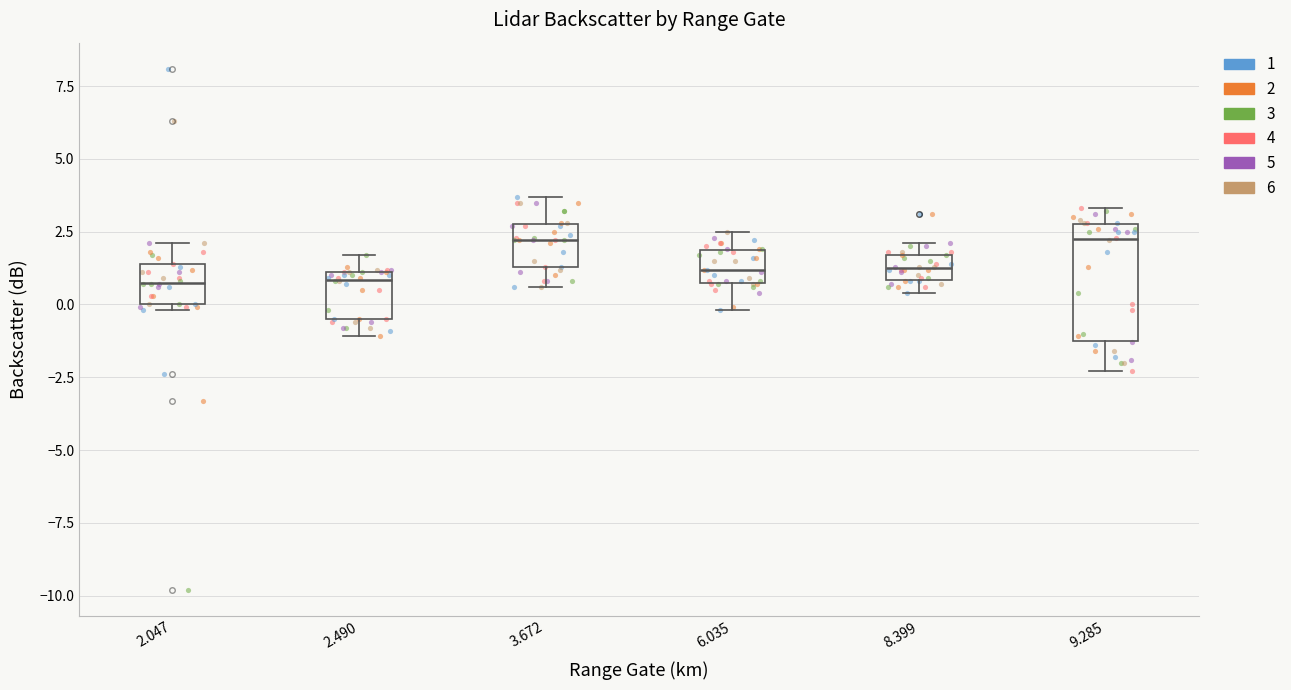

Reading left to right, transcribe this box plot: for each box, give where its median line is, the range the box spans, and where its two whiskers end, as read against the y-axis. The values are not printed on the chart, so give them approximately, as read against the axis.

2.047: median 1.0, box 0.0 to 1.5, whiskers 0.0 (just below the box's lower edge) to 2.0
2.490: median 1.0 (just below the box's upper edge), box -0.5 to 1.0, whiskers -1.0 to 1.5
3.672: median 2.0, box 1.5 to 3.0, whiskers 0.5 to 3.5
6.035: median 1.0, box 0.5 to 2.0, whiskers 0.0 to 2.5
8.399: median 1.5 (inside the box), box 1.0 to 1.5, whiskers 0.5 to 2.0
9.285: median 2.5, box -1.0 to 3.0, whiskers -2.5 to 3.5